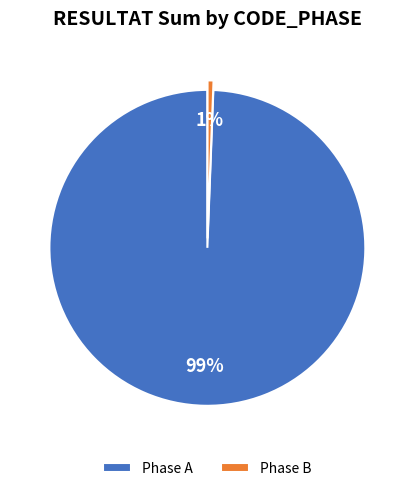

Is it true that Phase B is 1% of the pie?

True